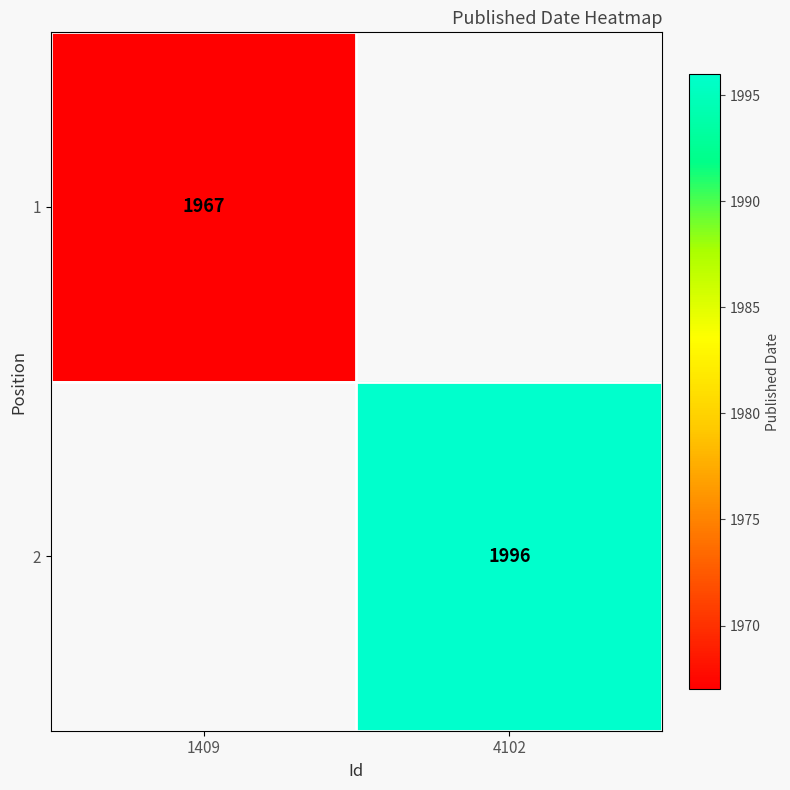

Is it true that 2 equals 1996 at 4102?

True